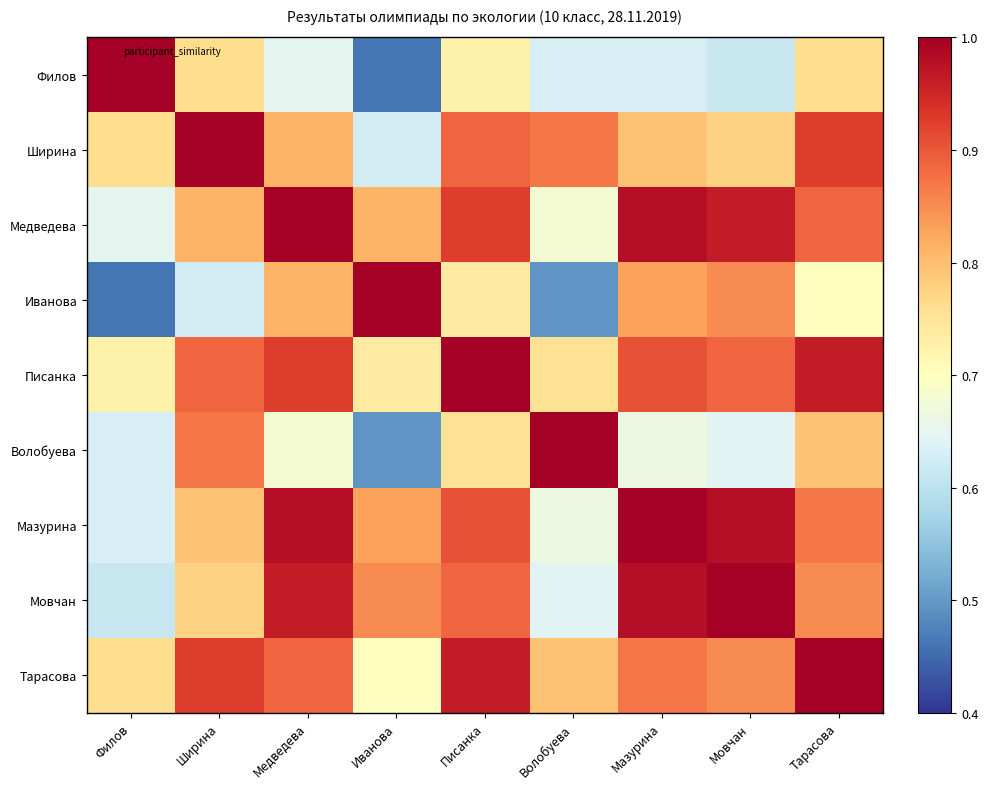

Reading left to right, what are all the values shown in this chart?

Филов: Филов=1.0	Ширина=0.8	Медведева=0.7	Иванова=0.5	Писанка=0.7	Волобуева=0.6	Мазурина=0.6	Мовчан=0.6	Тарасова=0.8
Ширина: Филов=0.8	Ширина=1.0	Медведева=0.8	Иванова=0.6	Писанка=0.9	Волобуева=0.9	Мазурина=0.8	Мовчан=0.8	Тарасова=0.9
Медведева: Филов=0.7	Ширина=0.8	Медведева=1.0	Иванова=0.8	Писанка=0.9	Волобуева=0.7	Мазурина=1.0	Мовчан=1.0	Тарасова=0.9
Иванова: Филов=0.5	Ширина=0.6	Медведева=0.8	Иванова=1.0	Писанка=0.7	Волобуева=0.5	Мазурина=0.8	Мовчан=0.8	Тарасова=0.7
Писанка: Филов=0.7	Ширина=0.9	Медведева=0.9	Иванова=0.7	Писанка=1.0	Волобуева=0.8	Мазурина=0.9	Мовчан=0.9	Тарасова=1.0
Волобуева: Филов=0.6	Ширина=0.9	Медведева=0.7	Иванова=0.5	Писанка=0.8	Волобуева=1.0	Мазурина=0.7	Мовчан=0.6	Тарасова=0.8
Мазурина: Филов=0.6	Ширина=0.8	Медведева=1.0	Иванова=0.8	Писанка=0.9	Волобуева=0.7	Мазурина=1.0	Мовчан=1.0	Тарасова=0.9
Мовчан: Филов=0.6	Ширина=0.8	Медведева=1.0	Иванова=0.8	Писанка=0.9	Волобуева=0.6	Мазурина=1.0	Мовчан=1.0	Тарасова=0.8
Тарасова: Филов=0.8	Ширина=0.9	Медведева=0.9	Иванова=0.7	Писанка=1.0	Волобуева=0.8	Мазурина=0.9	Мовчан=0.8	Тарасова=1.0